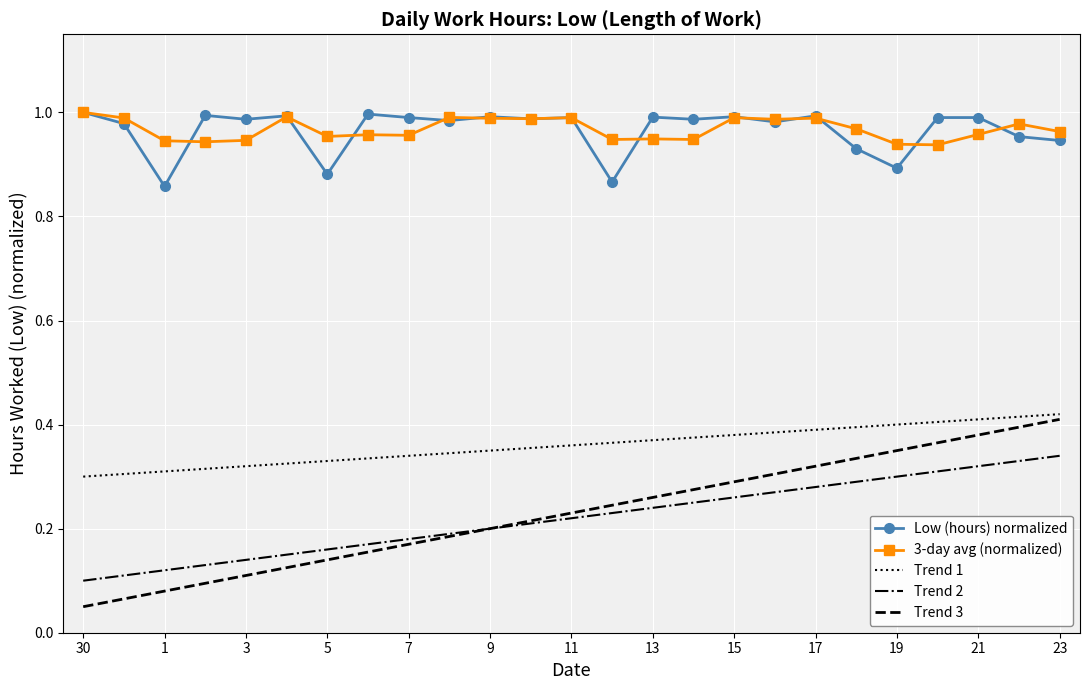

Which series has the widest spread of values?

Trend 3